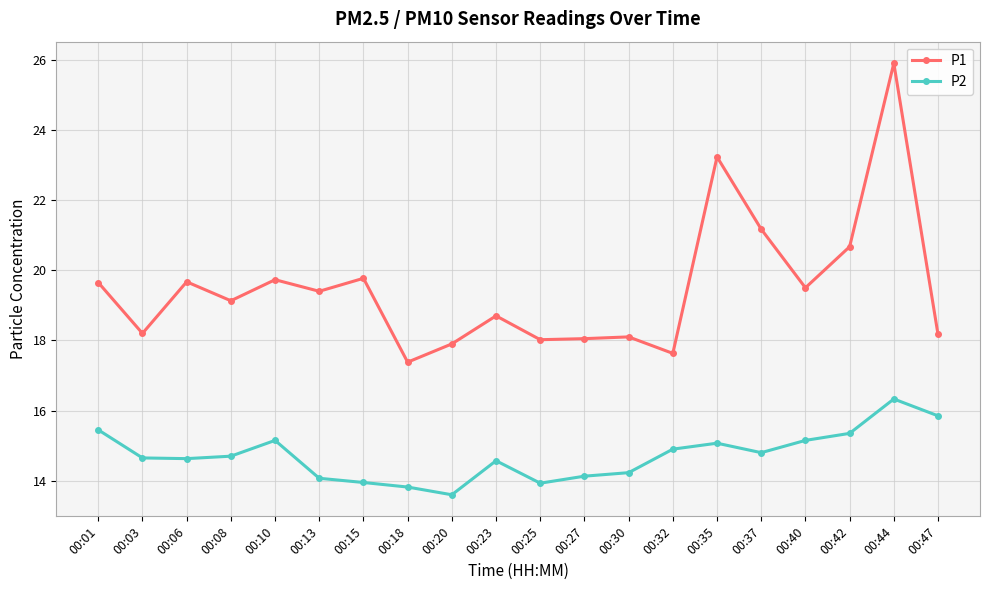

At which label does P2 first exceed 14?

00:01